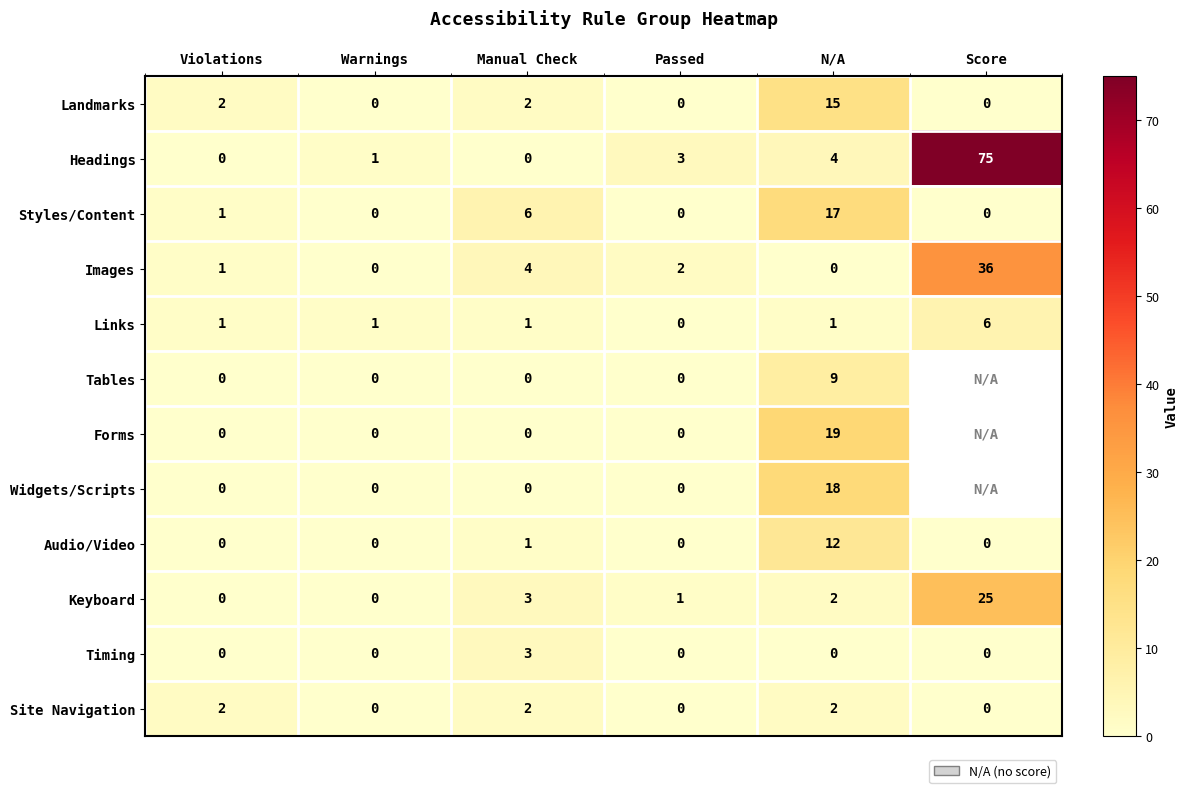

Which series changed the most between Warnings and N/A?

Forms